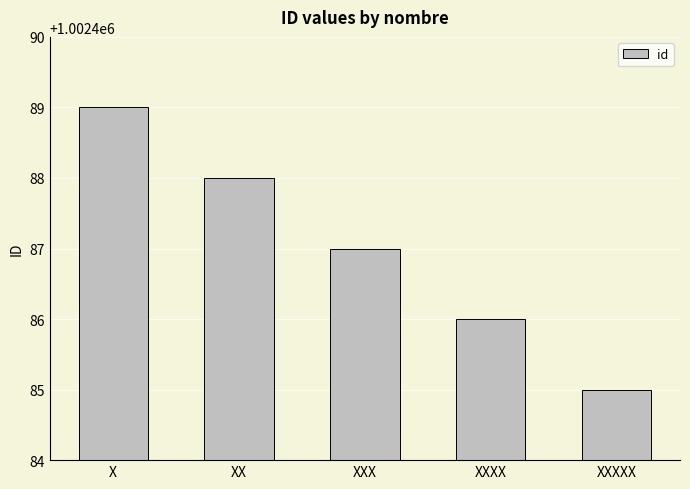

Is it true that the value at X is 311275?

False